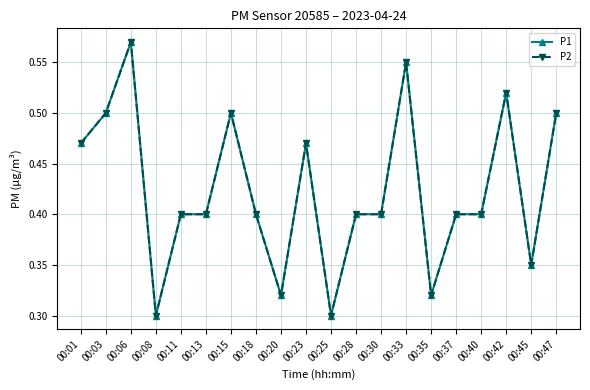

What is the sum of the P1 values at 00:01 and 00:06?

1.0